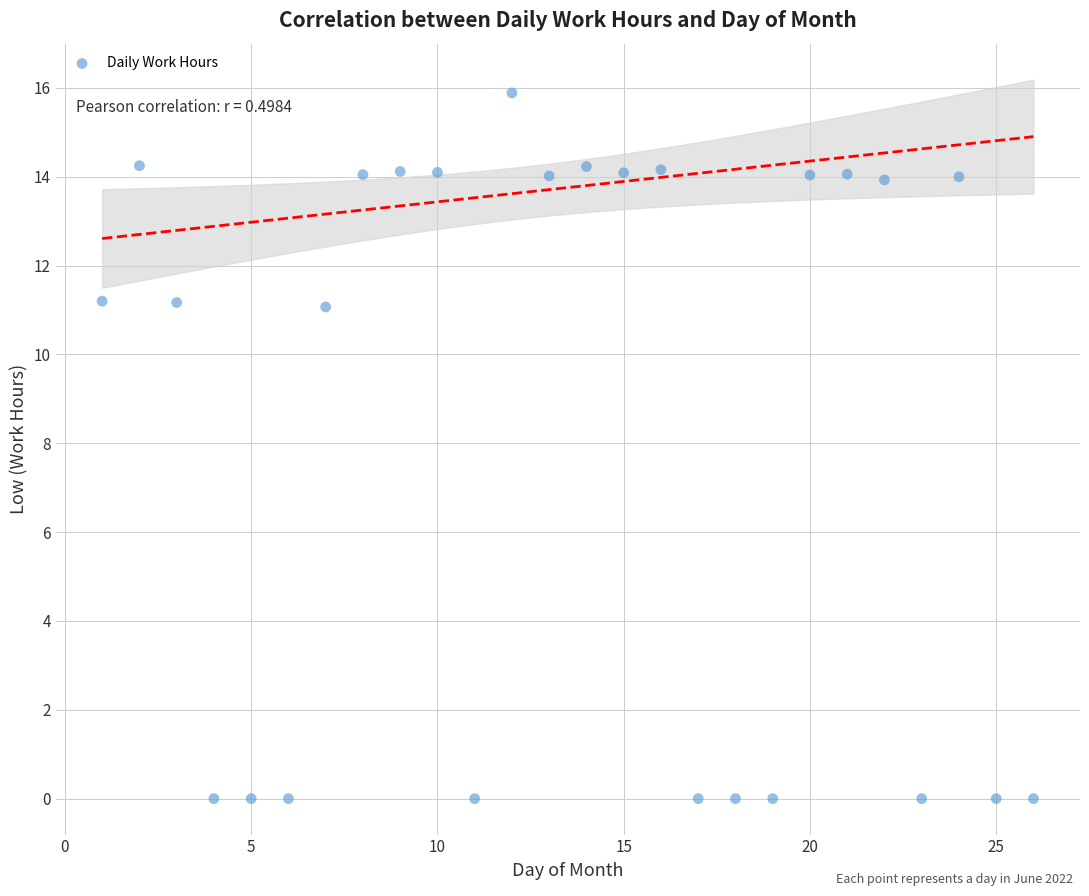

What is the range of X values (max minus min)?

25.0